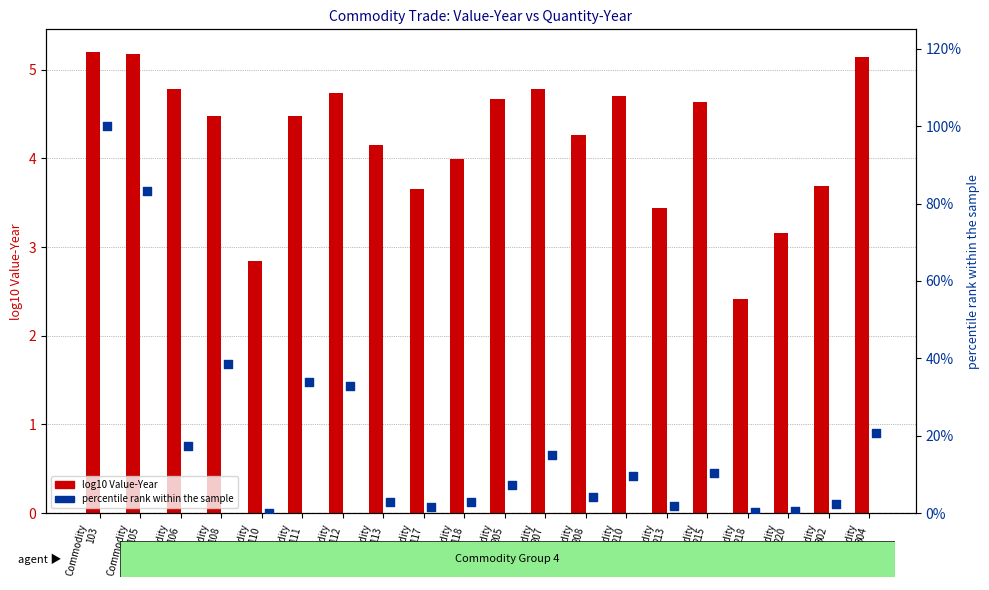

What is the total value across all series at Commodity
106?

22.1